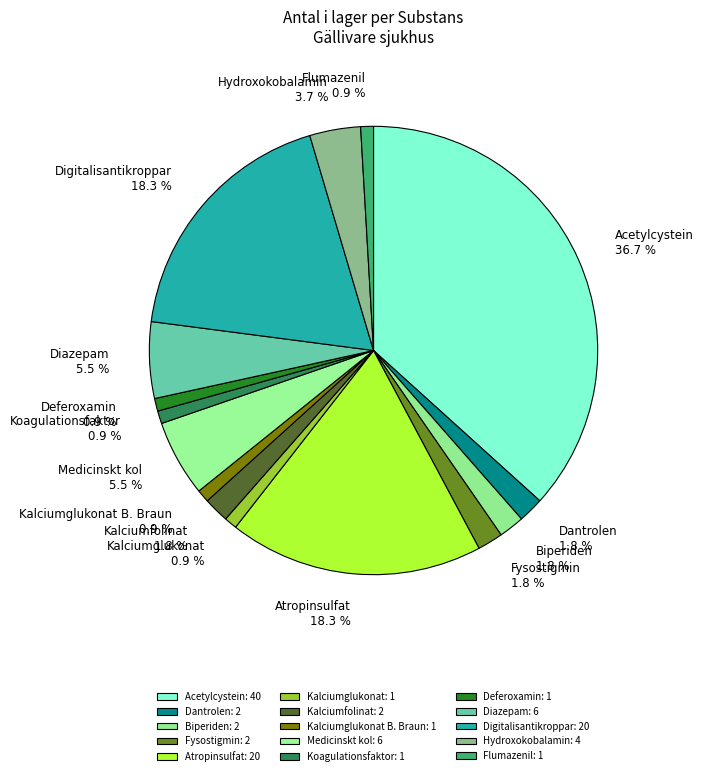

Is the sum of Koagulationsfaktor and Atropinsulfat greater than half?

No